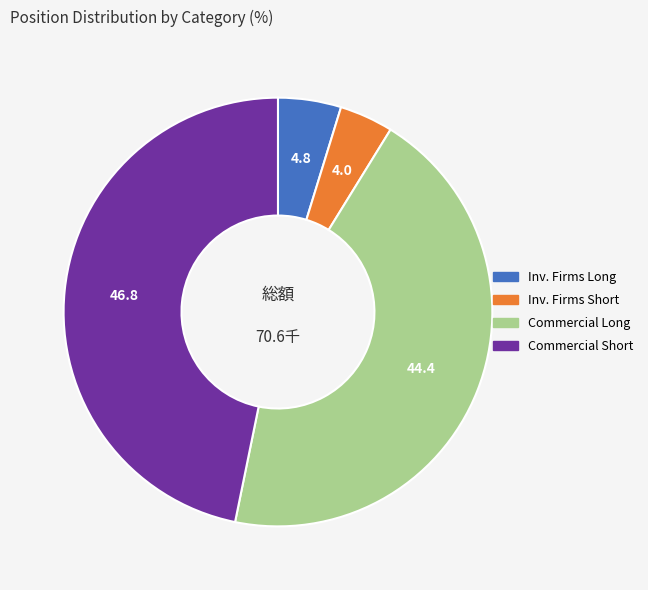

Rank the categories by value from lowest to highest.

Inv. Firms Short, Inv. Firms Long, Commercial Long, Commercial Short